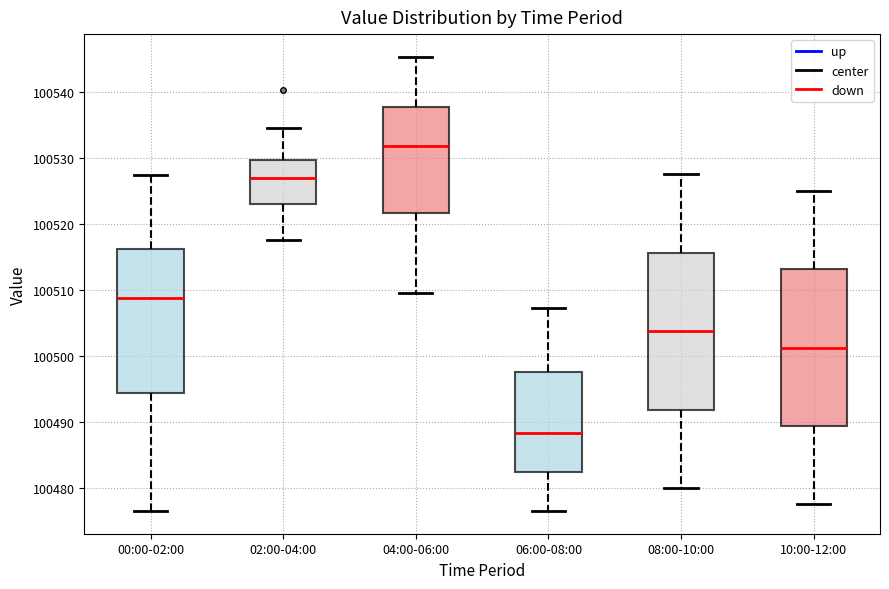

Reading left to right, read every box against the y-axis: the position of its median line, the range the box covers, and the ends of its whiskers. The values are not printed on the chart, so give them approximately, as read against the axis.

00:00-02:00: median 100509, box 100494 to 100516, whiskers 100477 to 100527
02:00-04:00: median 100527, box 100523 to 100530, whiskers 100518 to 100535
04:00-06:00: median 100532, box 100522 to 100538, whiskers 100510 to 100545
06:00-08:00: median 100488, box 100482 to 100498, whiskers 100477 to 100507
08:00-10:00: median 100504, box 100492 to 100516, whiskers 100480 to 100528
10:00-12:00: median 100501, box 100489 to 100513, whiskers 100478 to 100525